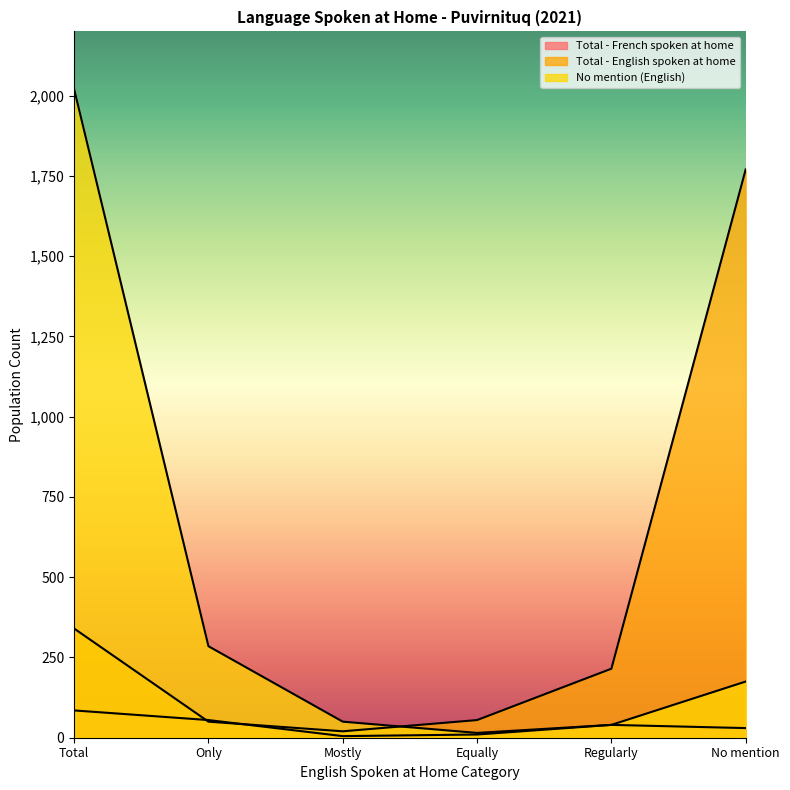

What value does the Total - French spoken at home series have at Total?

85